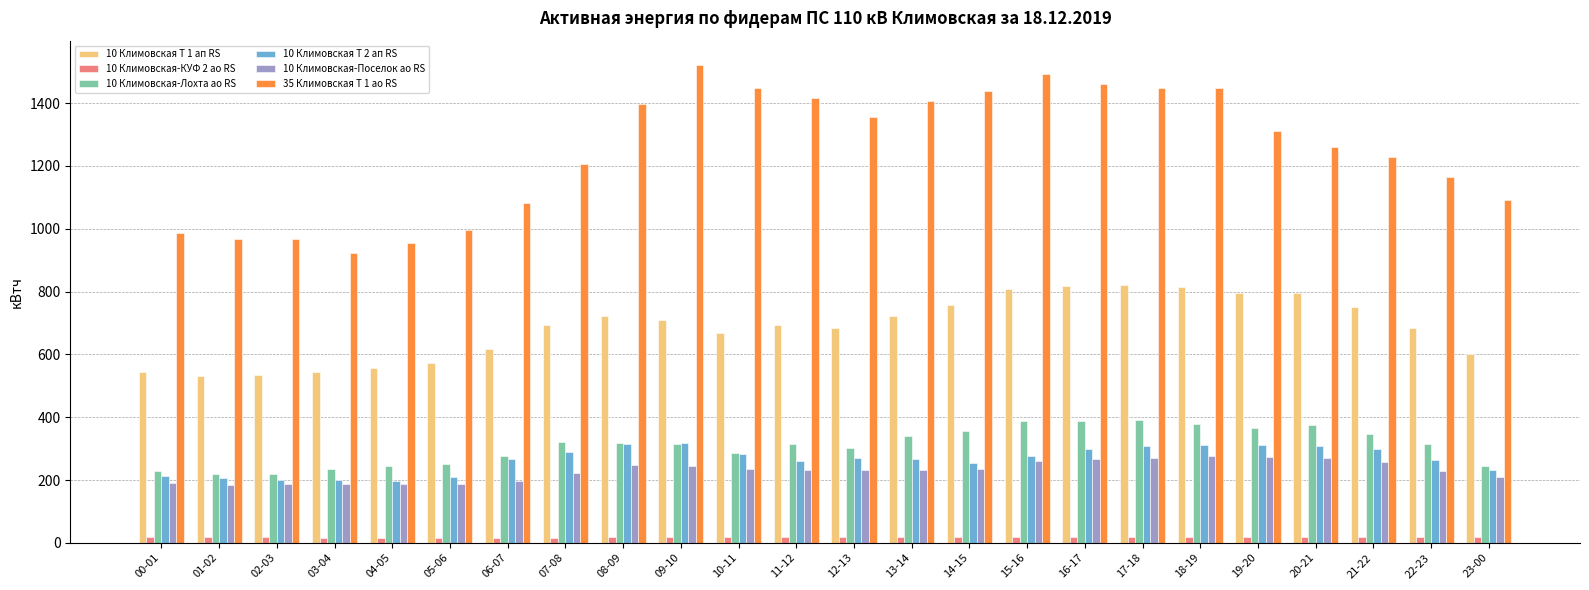

What is the maximum value for 10 Климовская Т 2 ап RS?

318.0